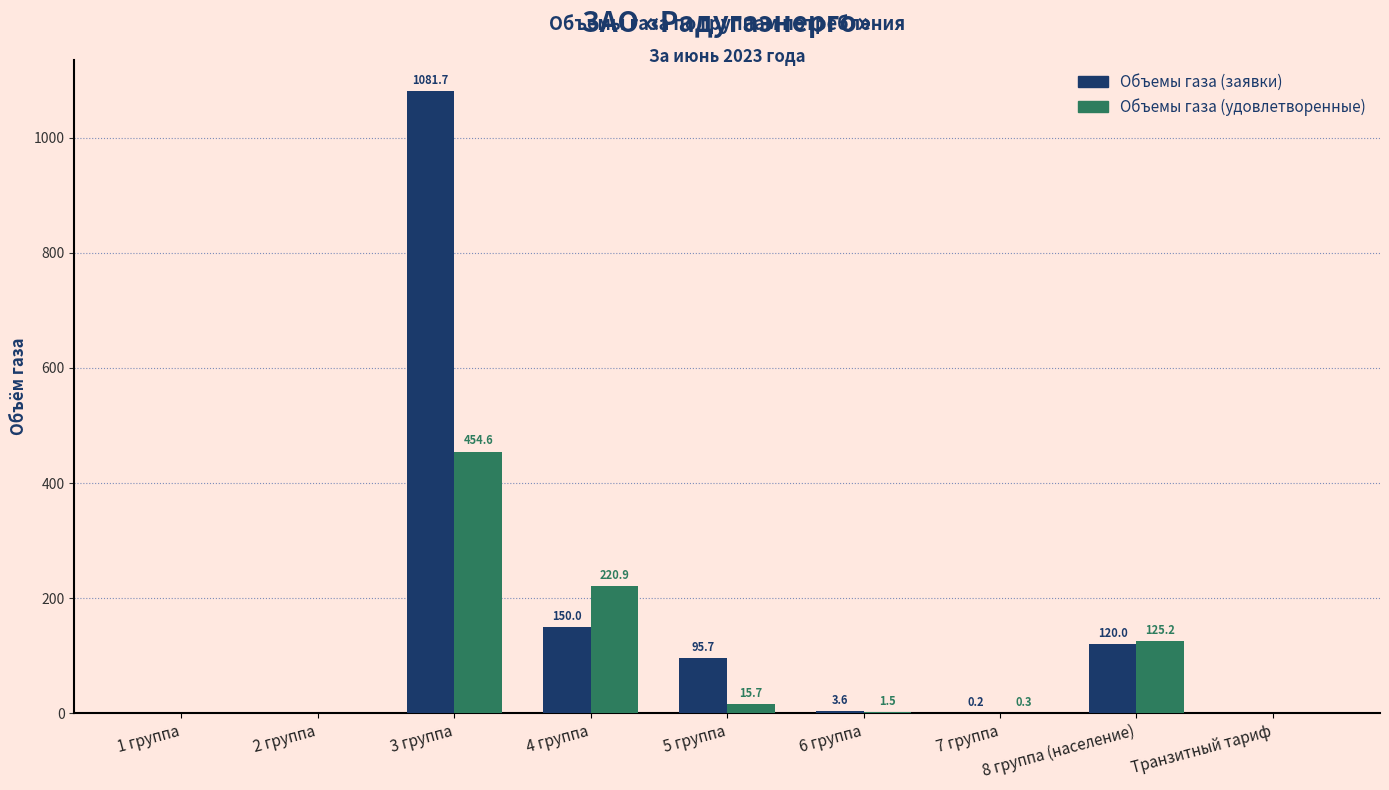

Where is Объемы газа (заявки) nearest to the value 540?

4 группа